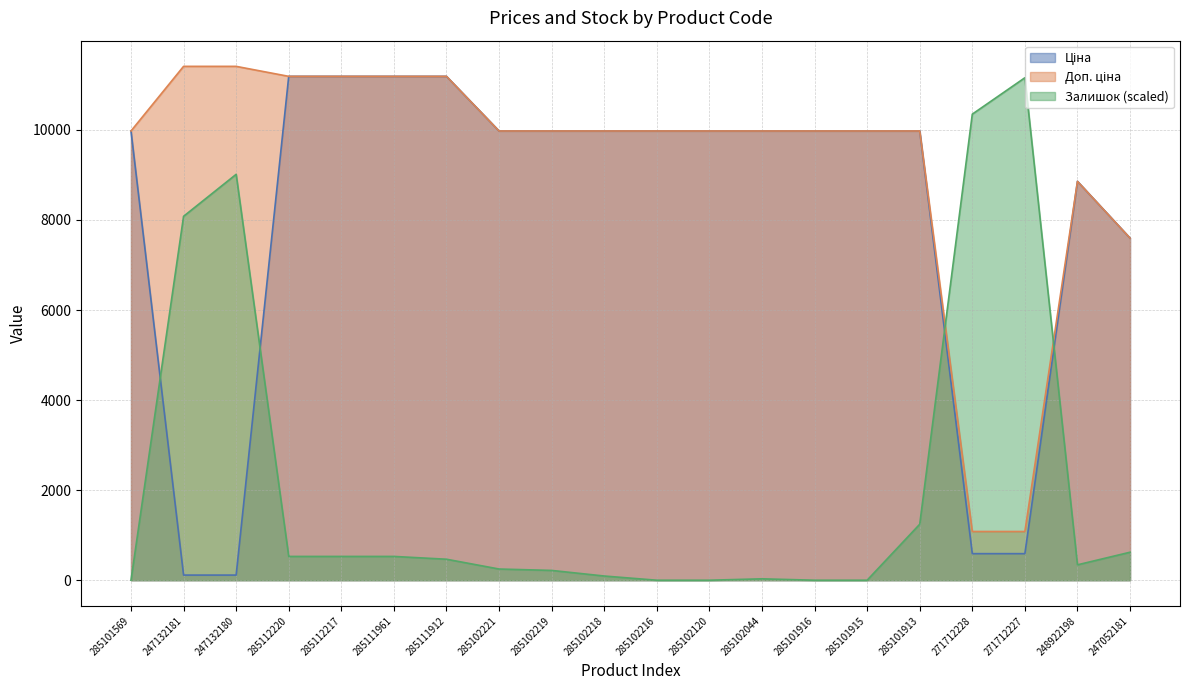

What position from the left is 247132181?

2